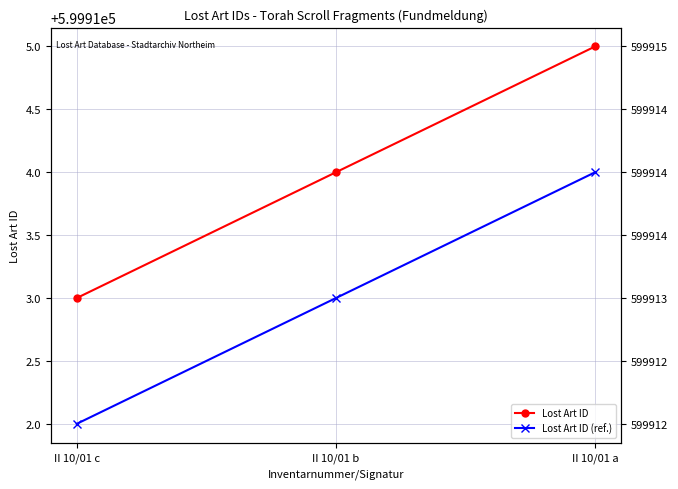

What is the sum of all Lost Art ID values?

1799742